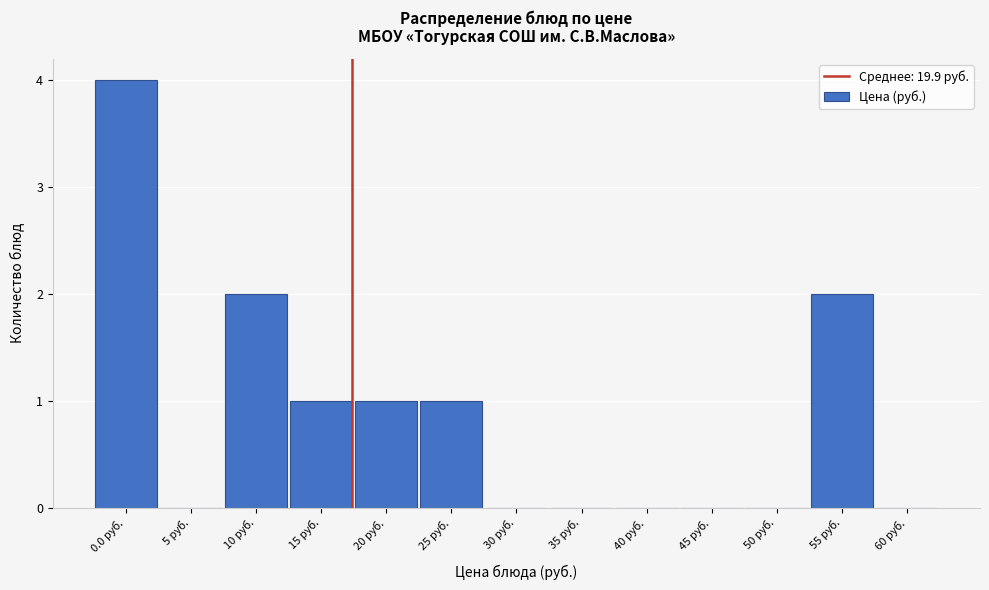

Reading left to right, transcribe all the data shown in this chart.

0.0 руб.=4	5 руб.=0	10 руб.=2	15 руб.=1	20 руб.=1	25 руб.=1	30 руб.=0	35 руб.=0	40 руб.=0	45 руб.=0	50 руб.=0	55 руб.=2	60 руб.=0